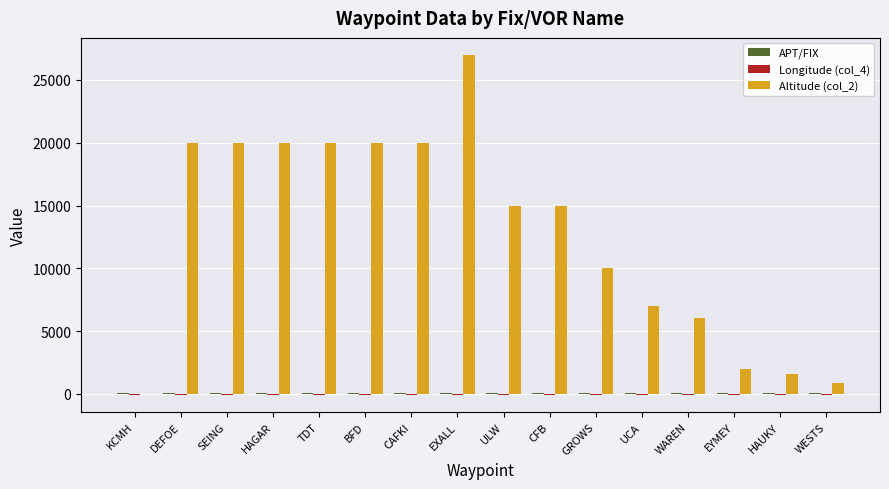

Which series has the largest total across all categories?

Altitude (col_2)